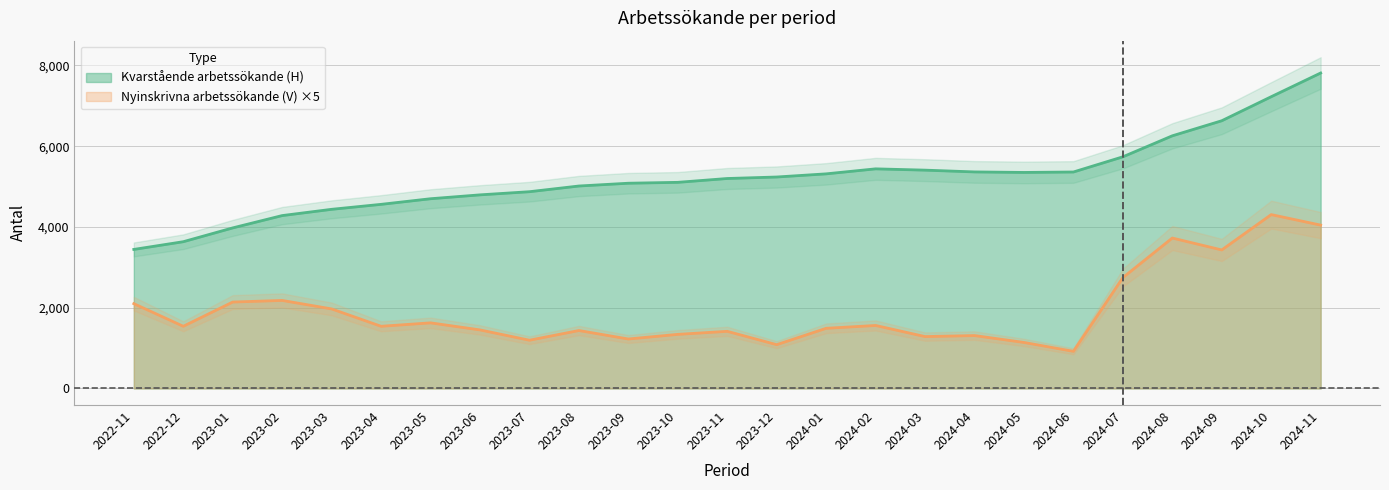

Where is Nyinskrivna arbetssökande (V) nearest to the value 2612?

2024-07